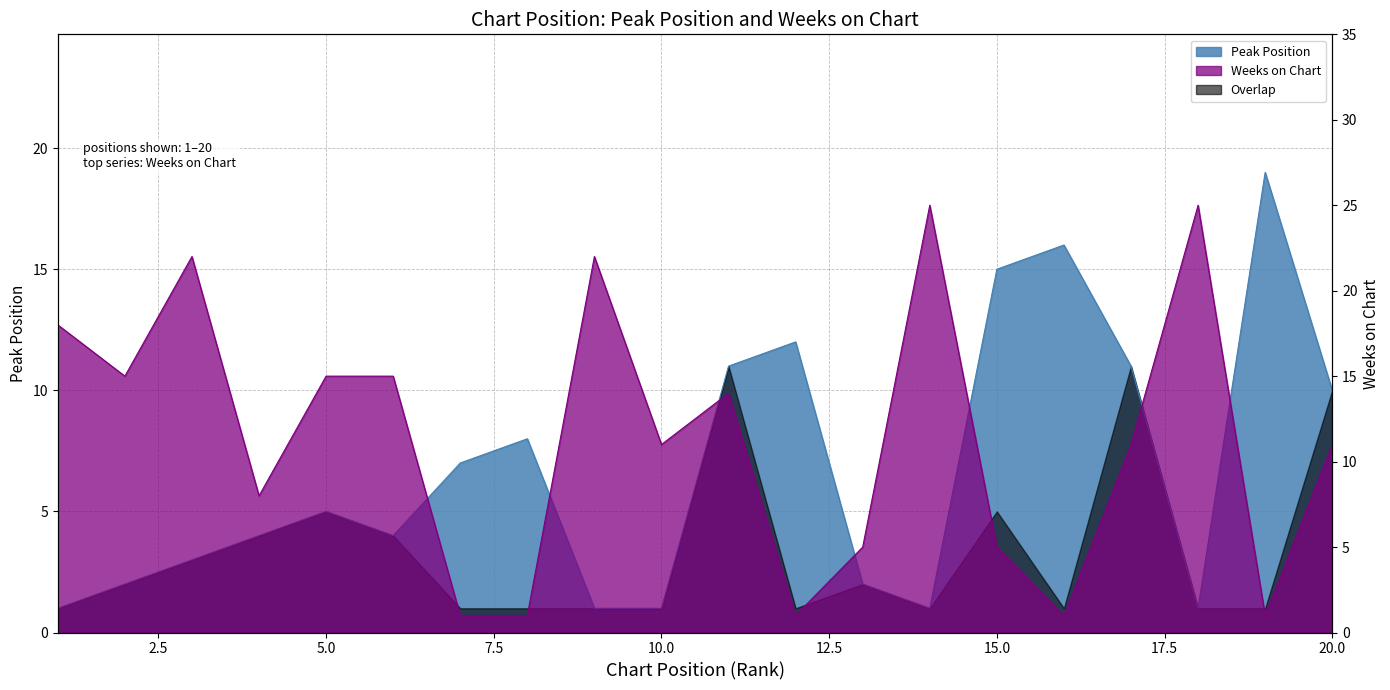

How many lines are shown in the chart?

2